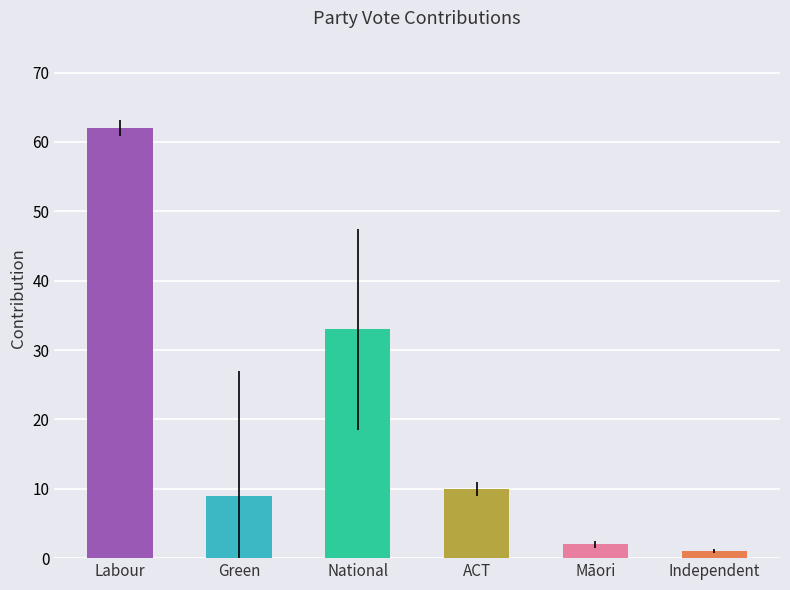

Which label corresponds to the smallest value in the chart?

Independent